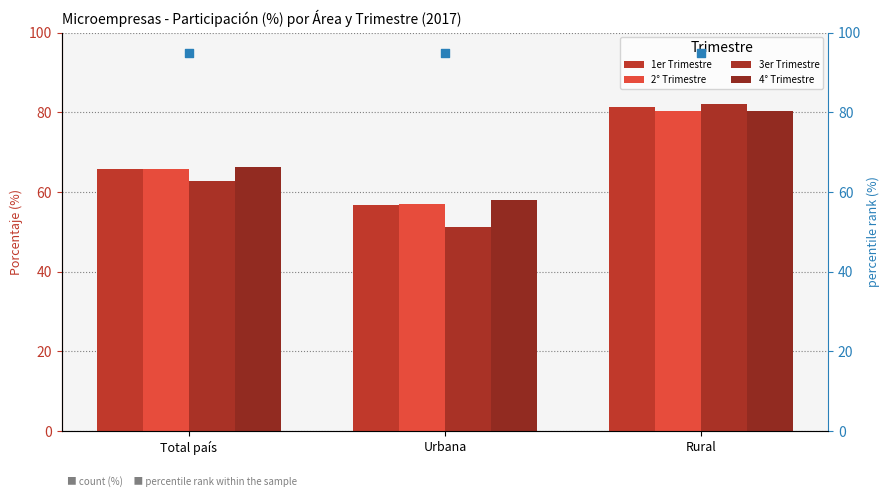

What is the total value across all series at Urbana?

318.0